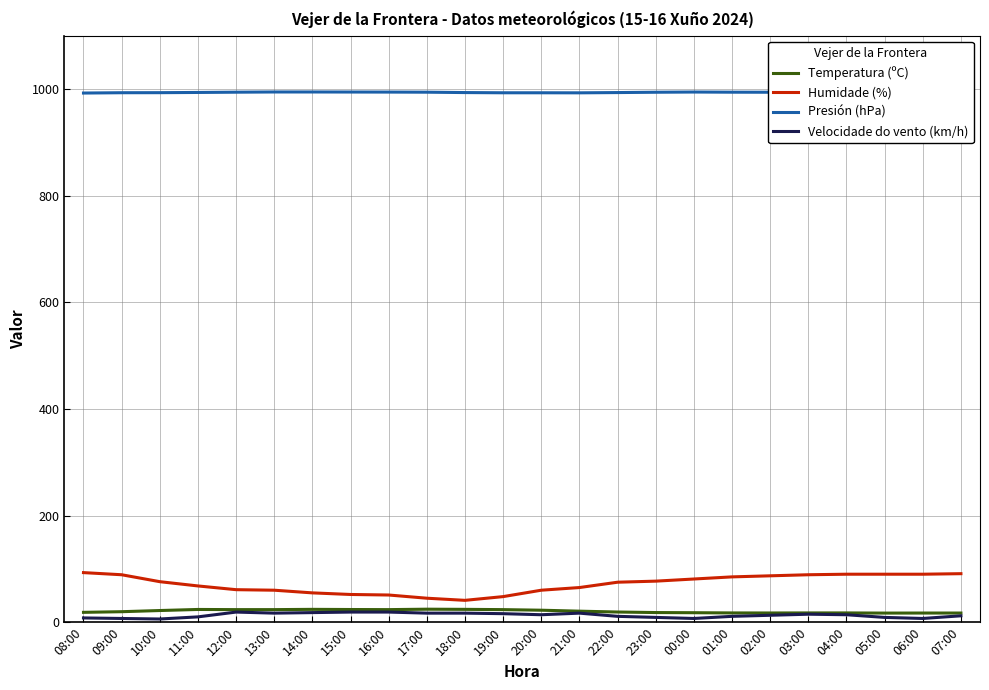

At which label does Temperatura (ºC) reach its peak?

17:00